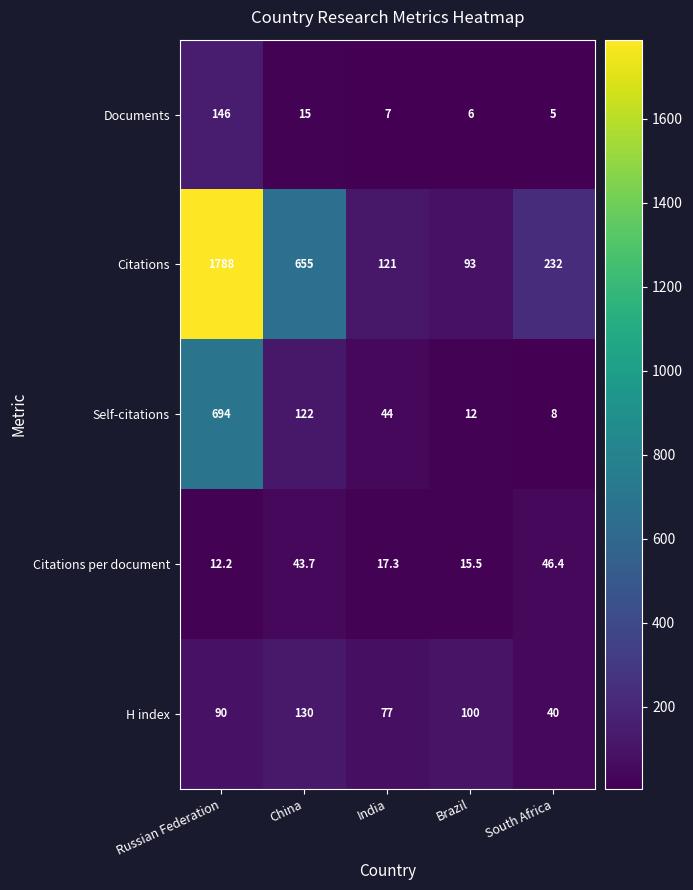

What is the spread (max minus min) of values at South Africa?

227.0